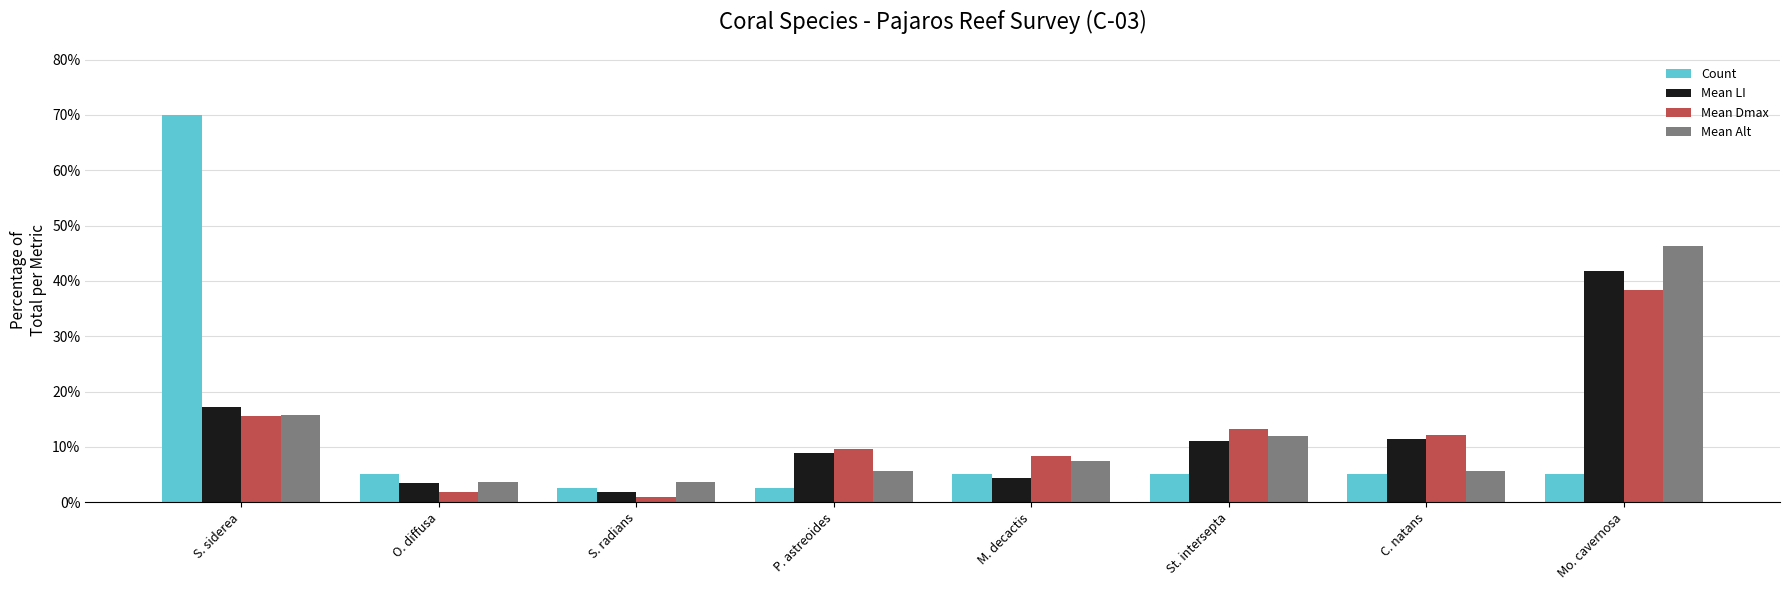

Is it true that Mean LI equals 24.7 at S. siderea?

False